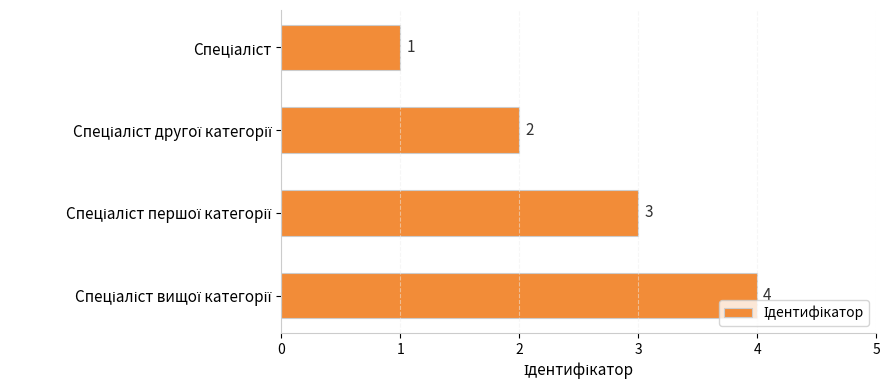

What is the value of the 1st bar from the top?

1